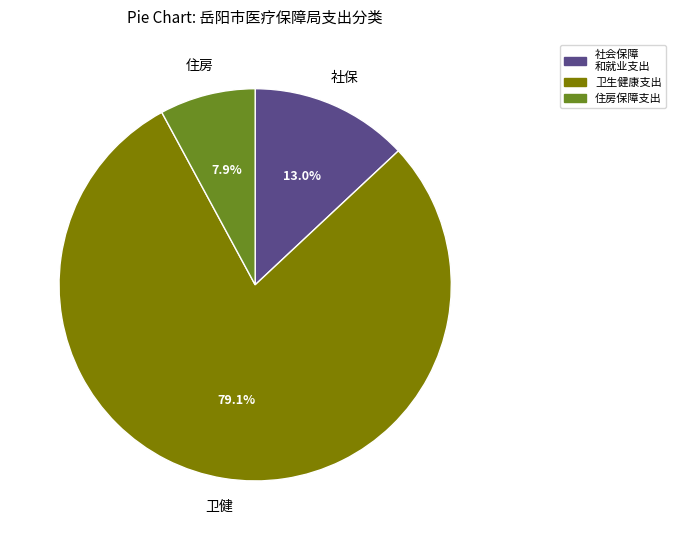

Which slice is the smallest?

住房保障支出